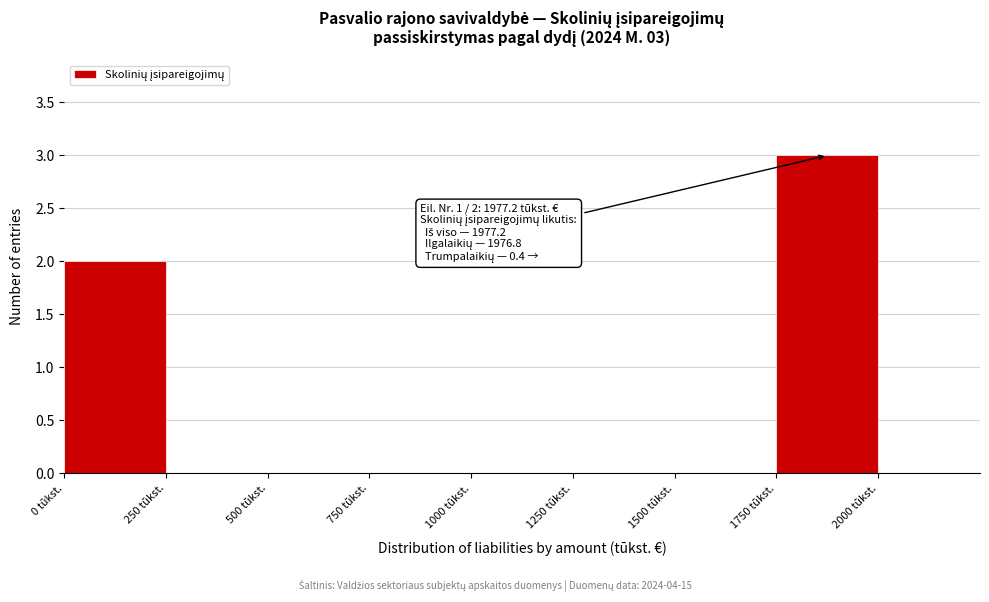

Over which range of the x-axis is the bar tallest?

1750 to 2000